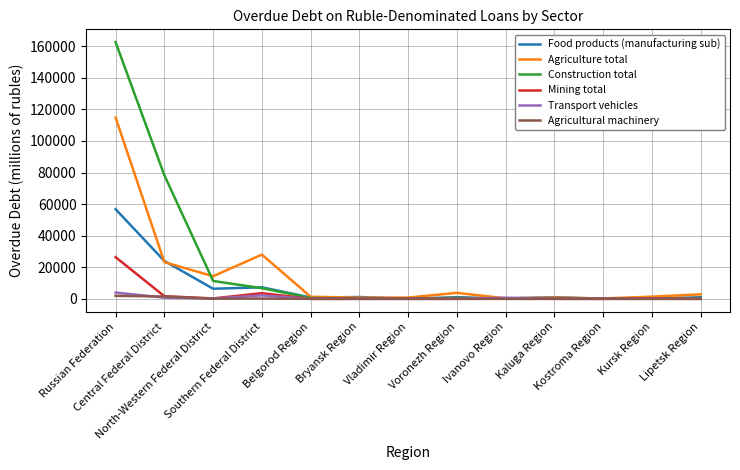

What is the highest value of the Agriculture total series?

114860